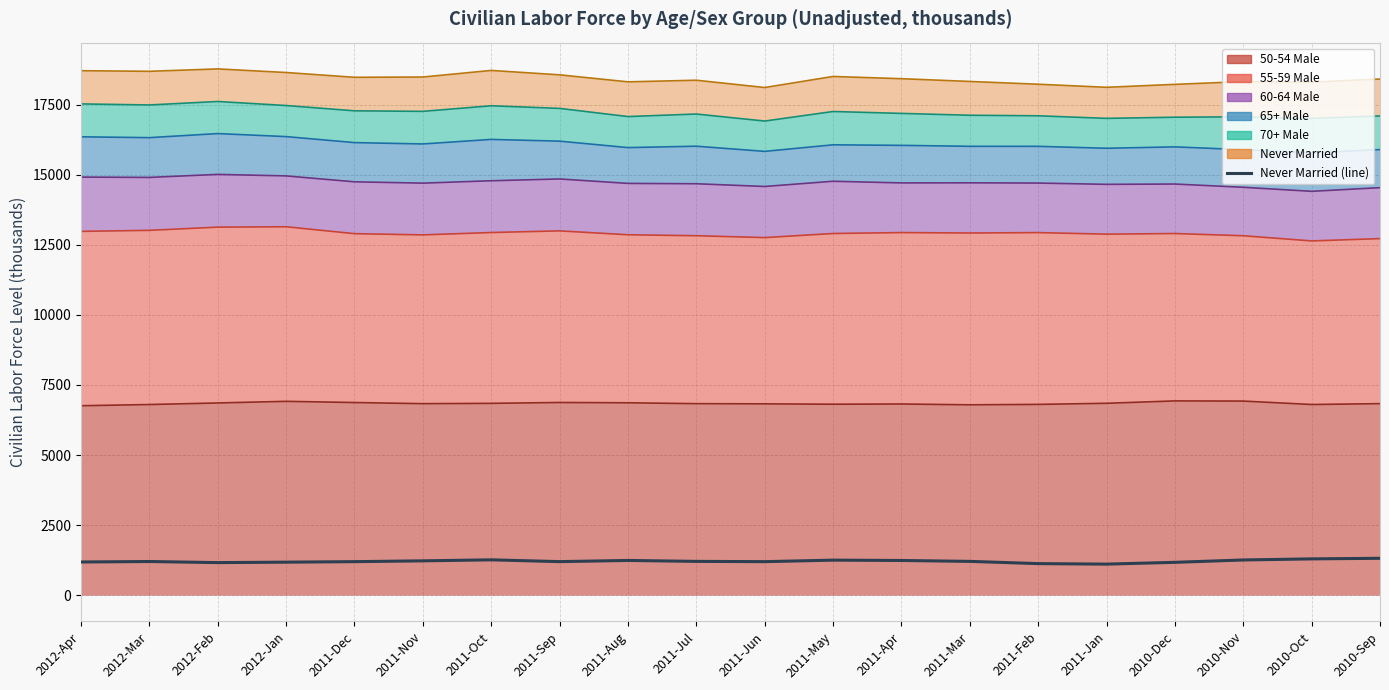

At which label does the data first exceed 1206?

2011-Nov